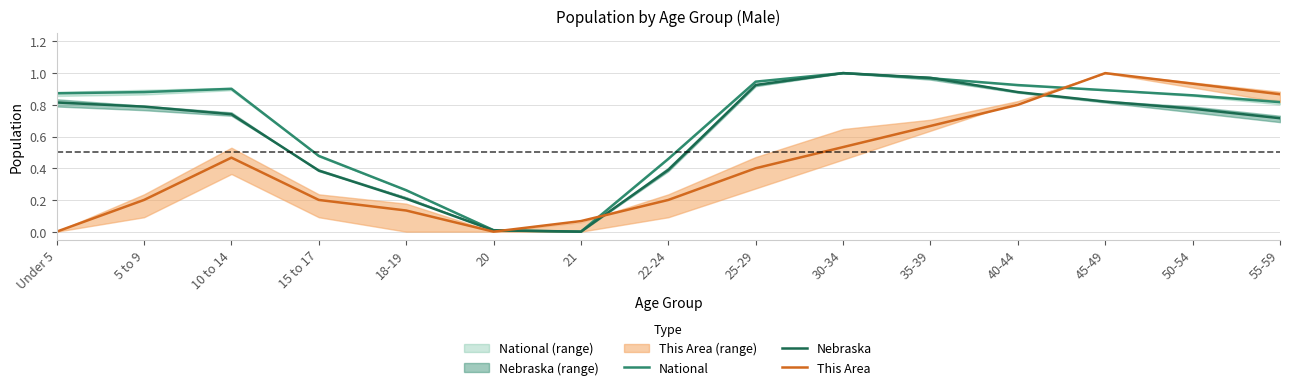

How many interior local peaks does the Nebraska series have?

1